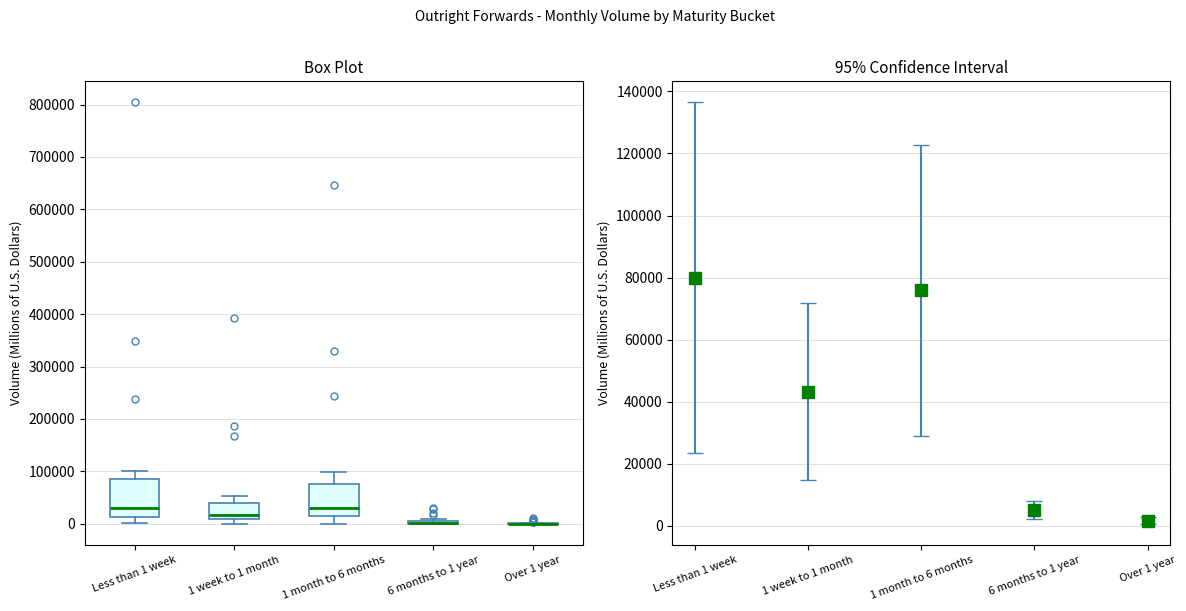

Which box is the tallest, from its lower edge to its upper edge?

Less than 1 week